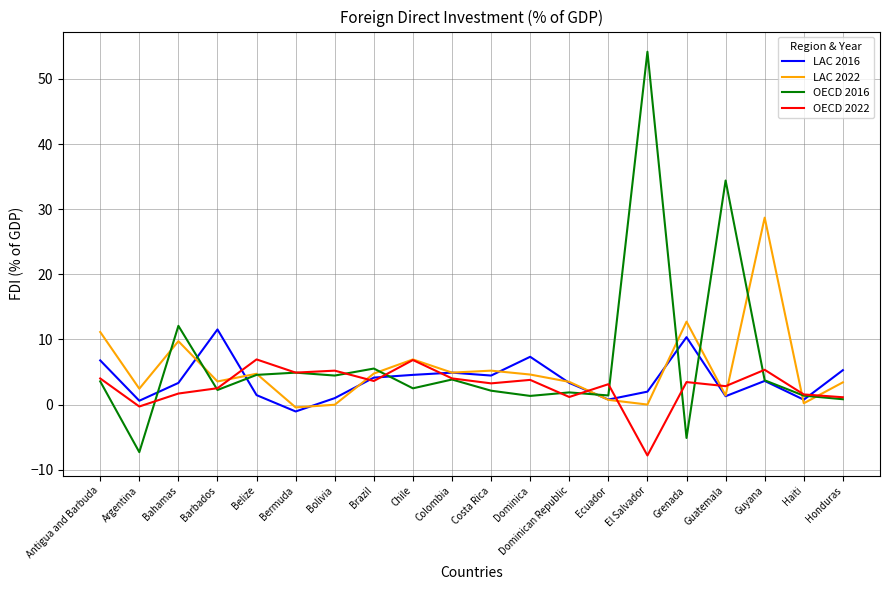

At which label does OECD 2022 first exceed 3?

Antigua and Barbuda